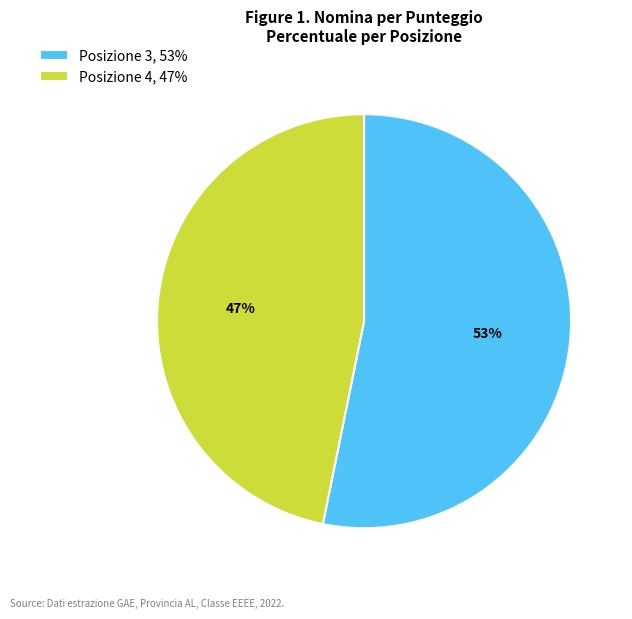

Count the number of slices in the pie.

2